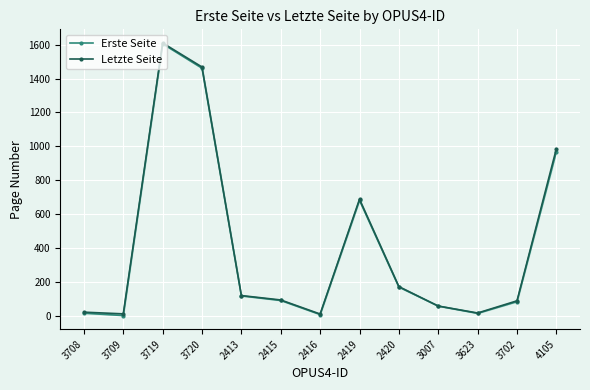

Reading left to right, what are all the values shown in this chart?

Erste Seite: 3708=15	3709=1	3719=1605	3720=1461	2413=117	2415=90	2416=7	2419=681	2420=169	3007=57	3623=14	3702=83	4105=969
Letzte Seite: 3708=21	3709=11	3719=1610	3720=1468	2413=119	2415=93	2416=10	2419=688	2420=172	3007=57	3623=16	3702=88	4105=986